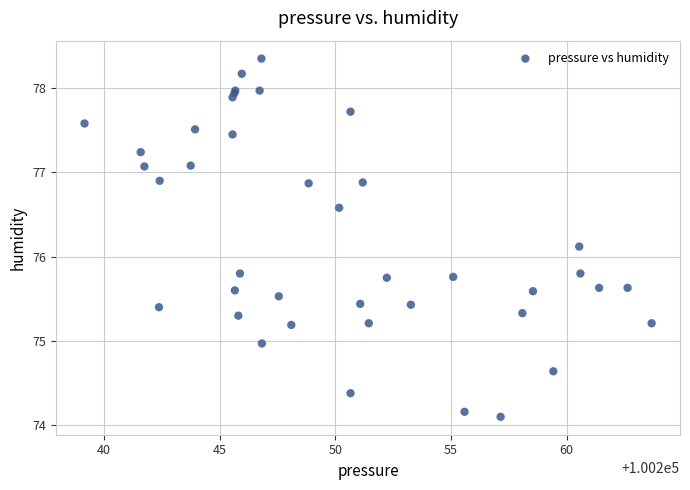

What Y value in the scatter plot is closest to 76?

76.1